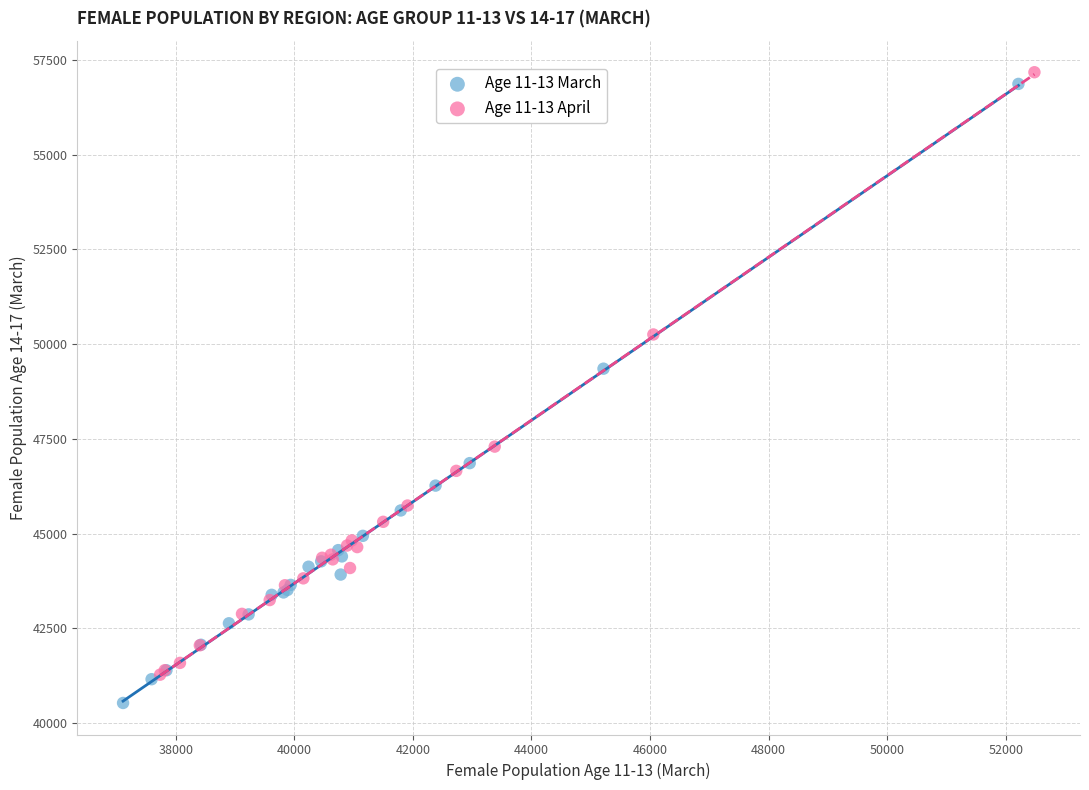

Which series contains the lowest Y value?

Age 11-13 March